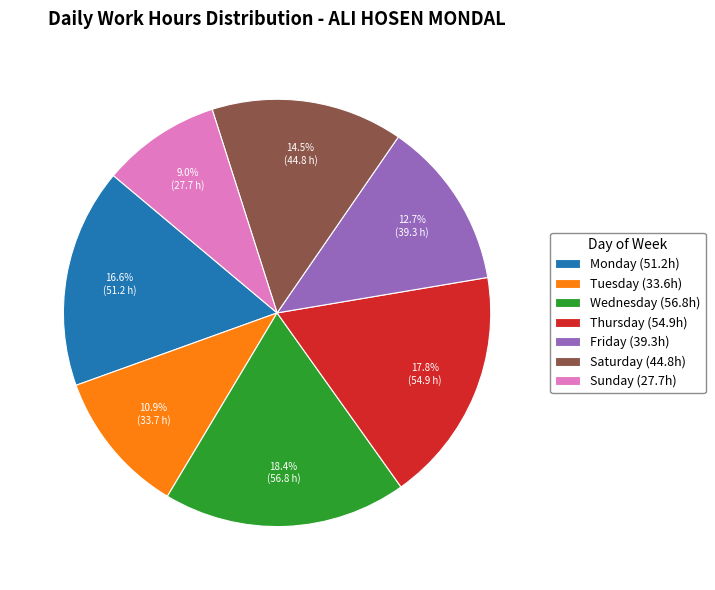

How many segments does this pie chart have?

7